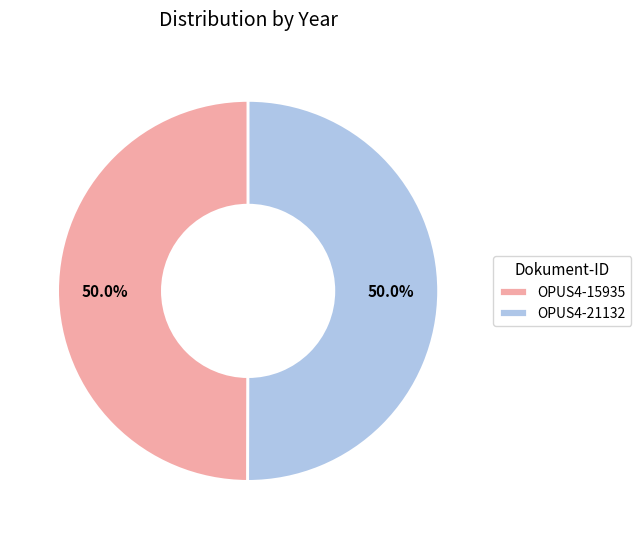

Approximately how many times larger is the value at OPUS4-21132 compared to OPUS4-15935?

1.0